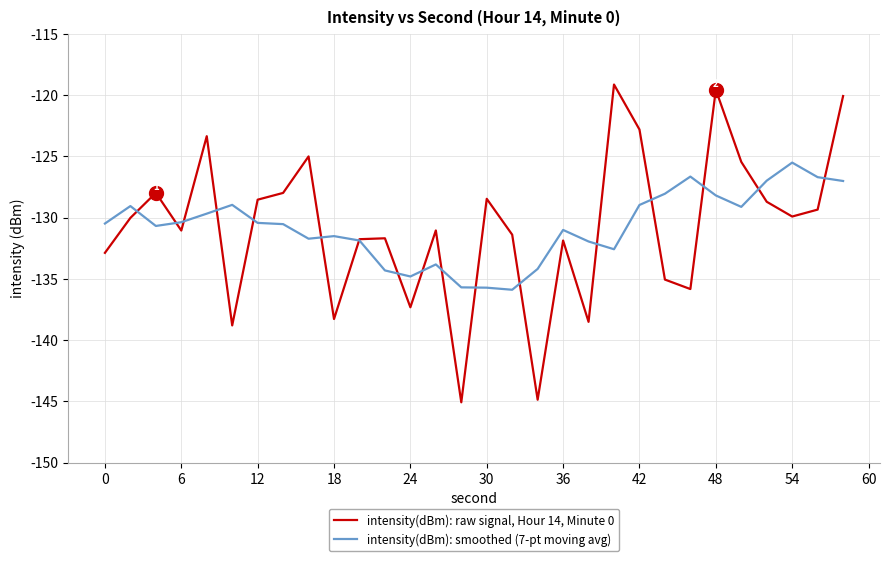

List the series in order of their overall mean, lowest first.

intensity(dBm): smoothed (7-pt moving avg), intensity(dBm): raw signal, Hour 14, Minute 0